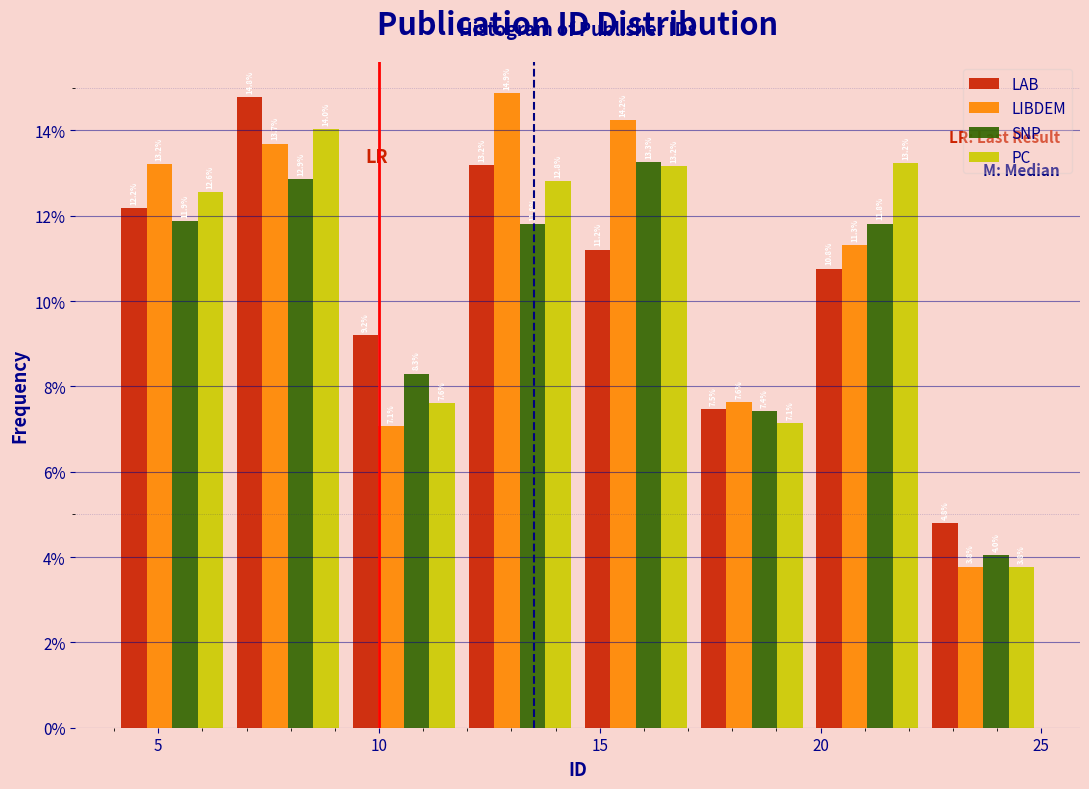

In the PC series, which range on the x-axis has the tallest bar?

6.5 to 9.5